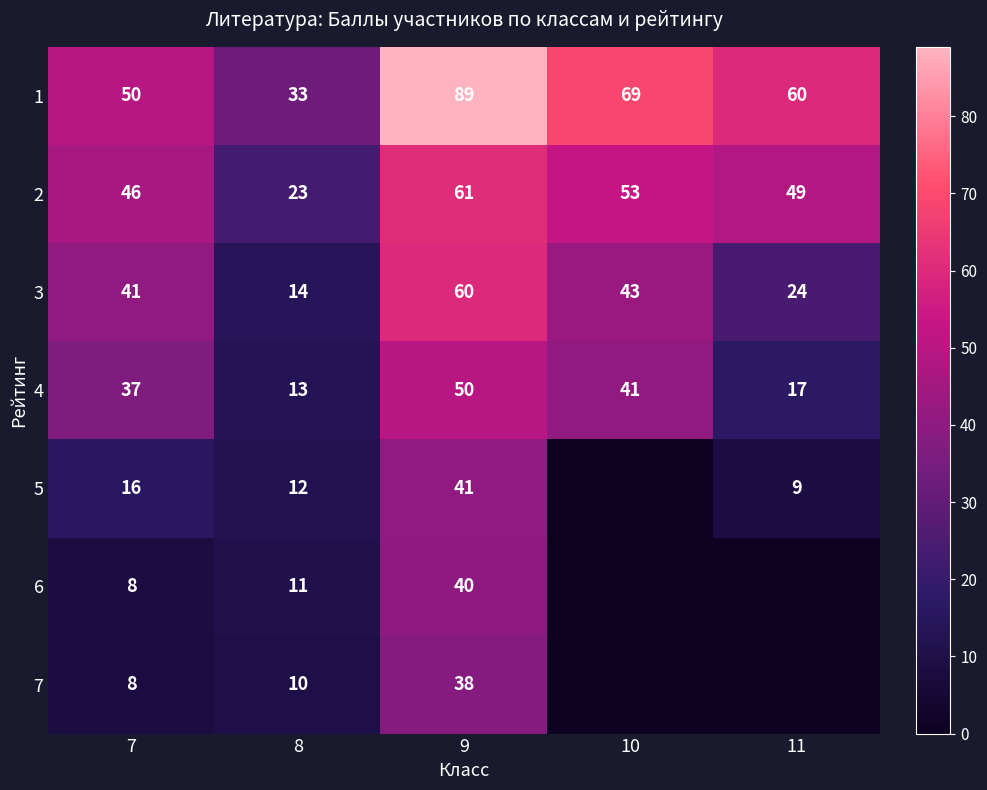

What is the spread (max minus min) of values at 7?

42